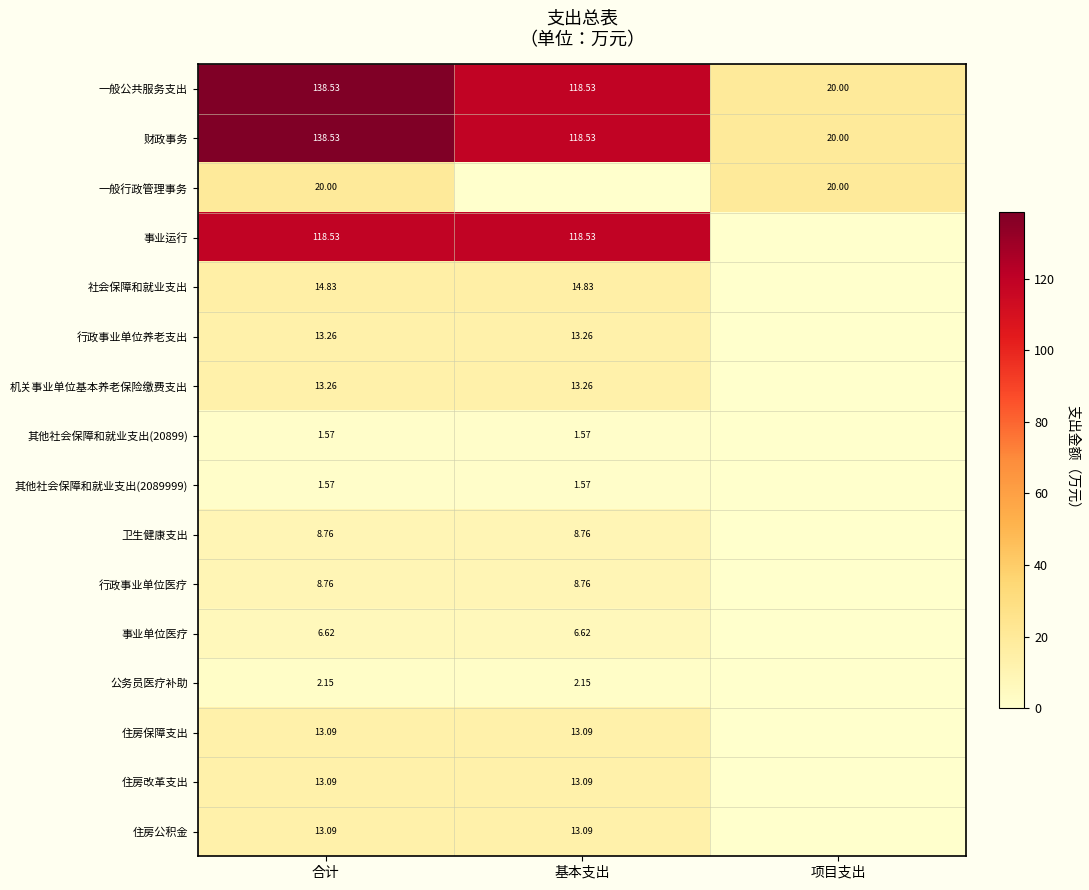

At which label does 财政事务 reach its minimum?

项目支出